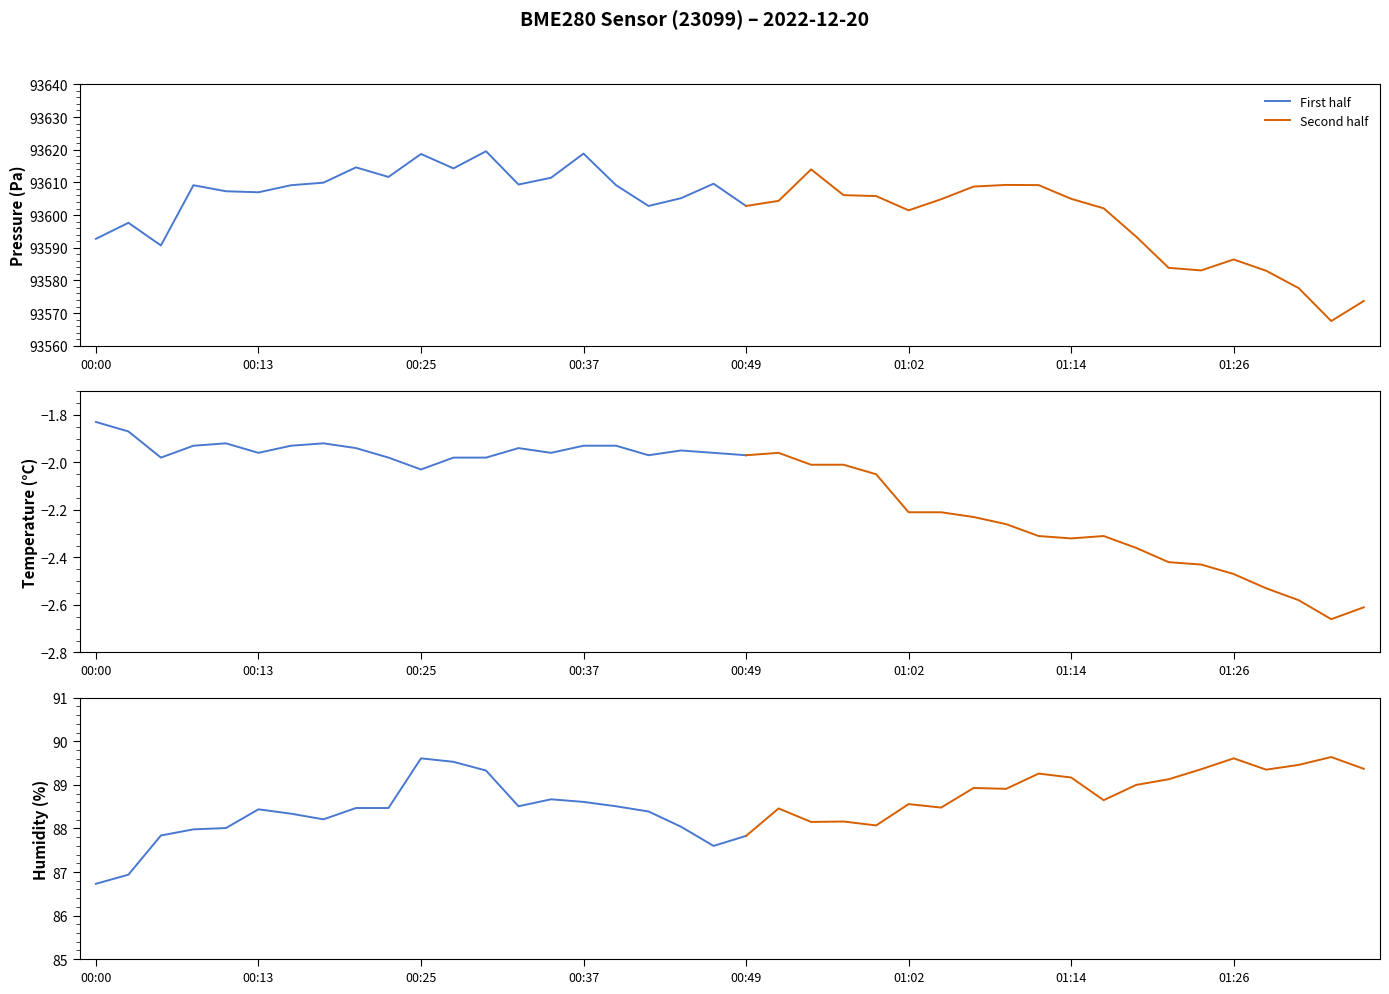

How many interior local valleys does the humidity series have?

9